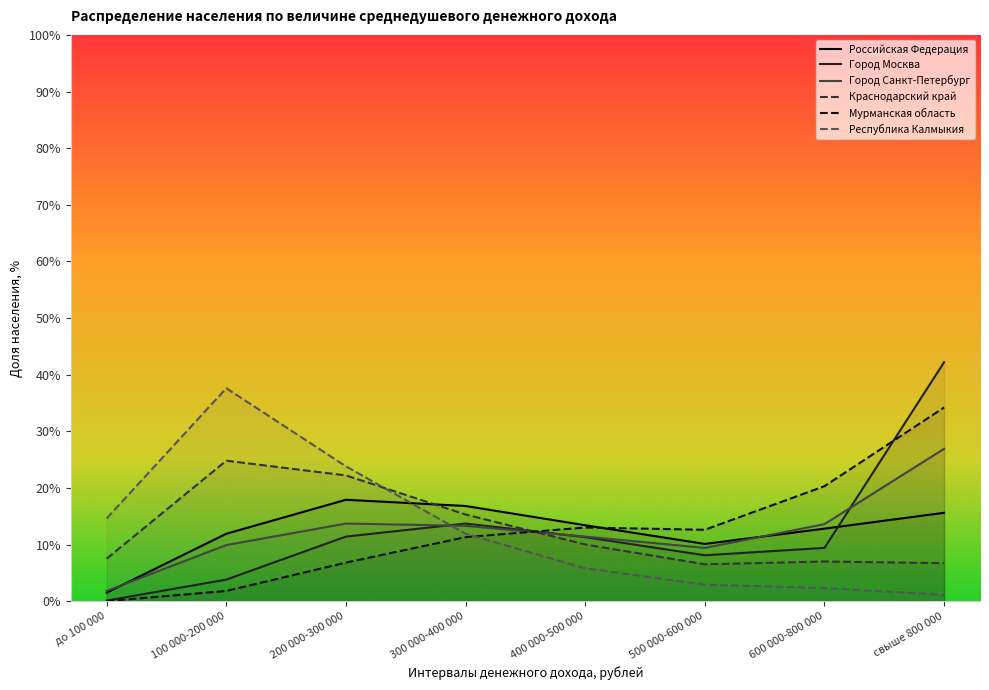

How many intersections are there between Город Санкт-Петербург and Мурманская область?

1